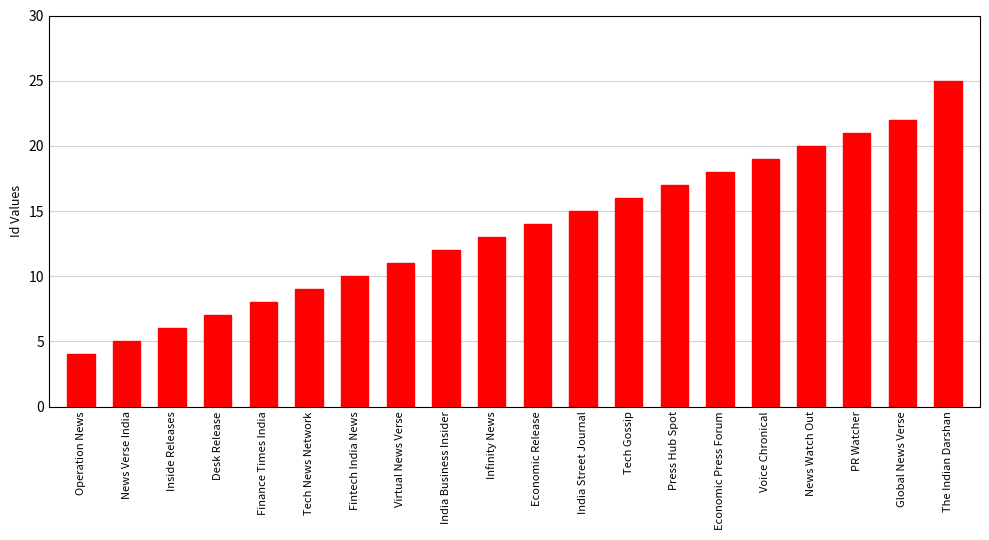

How many distinct data groups are displayed?

1